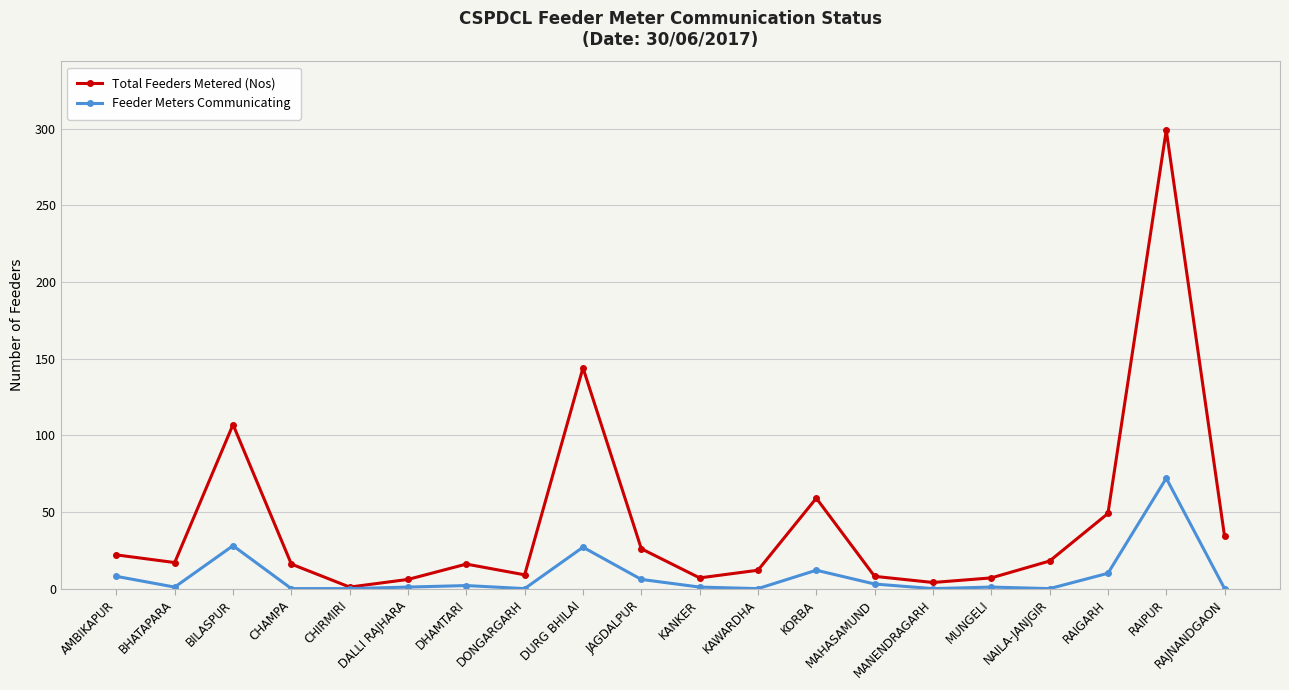

Count the number of data series in this chart.

2